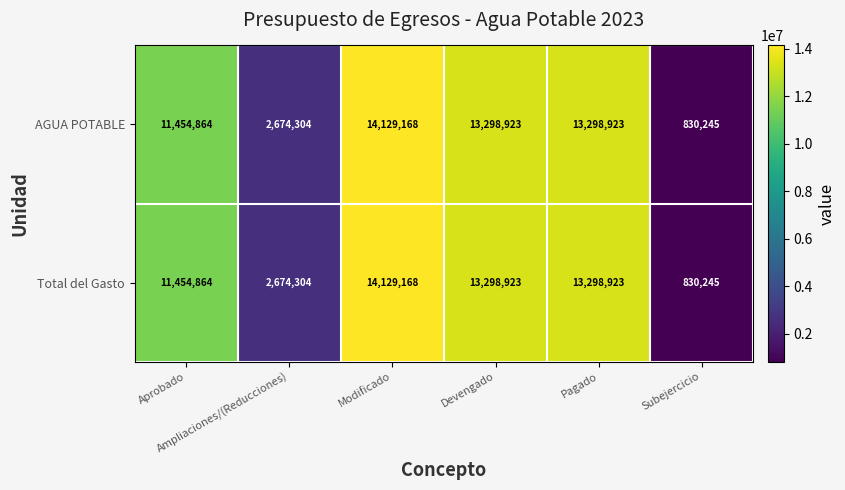

What is the highest value of the Total del Gasto series?

14129168